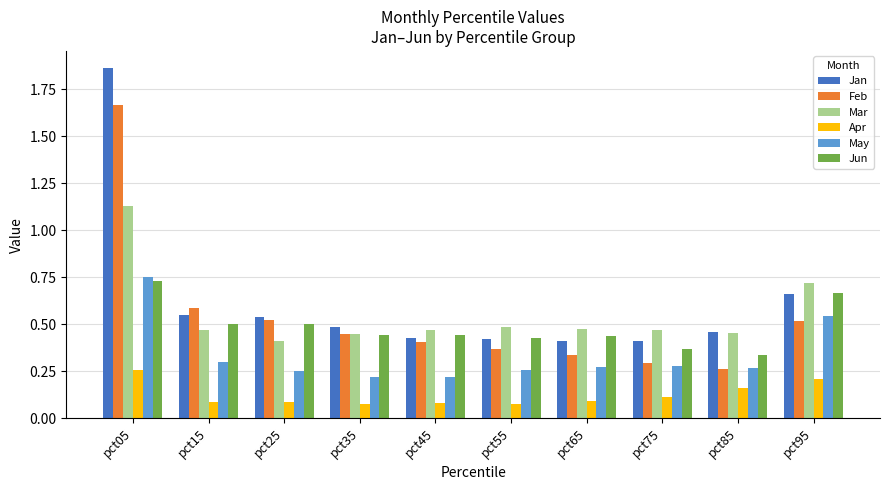

How many Jan values are between 0 and 1?

9